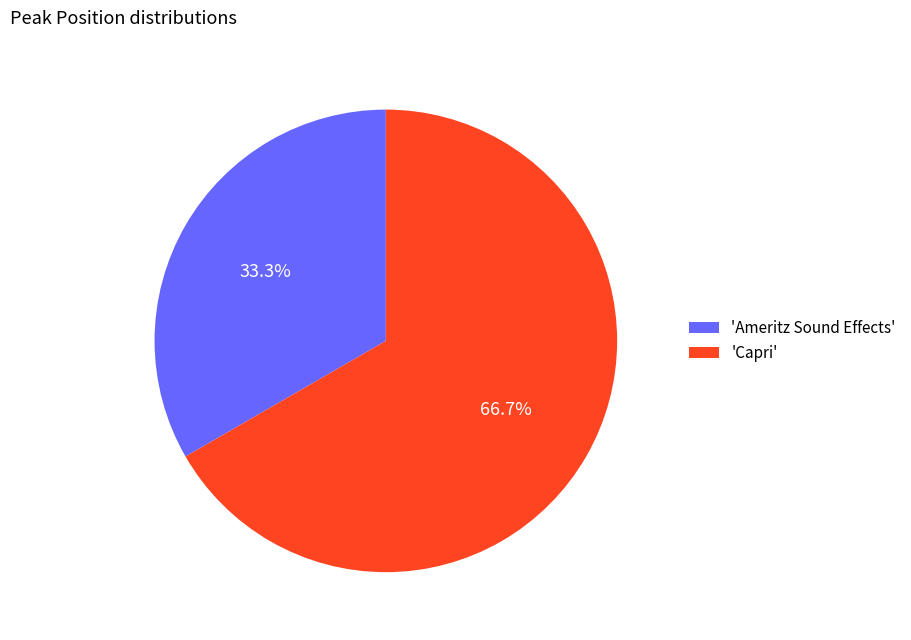

What percentage do 'Ameritz Sound Effects' and 'Capri' together represent?

100.0%